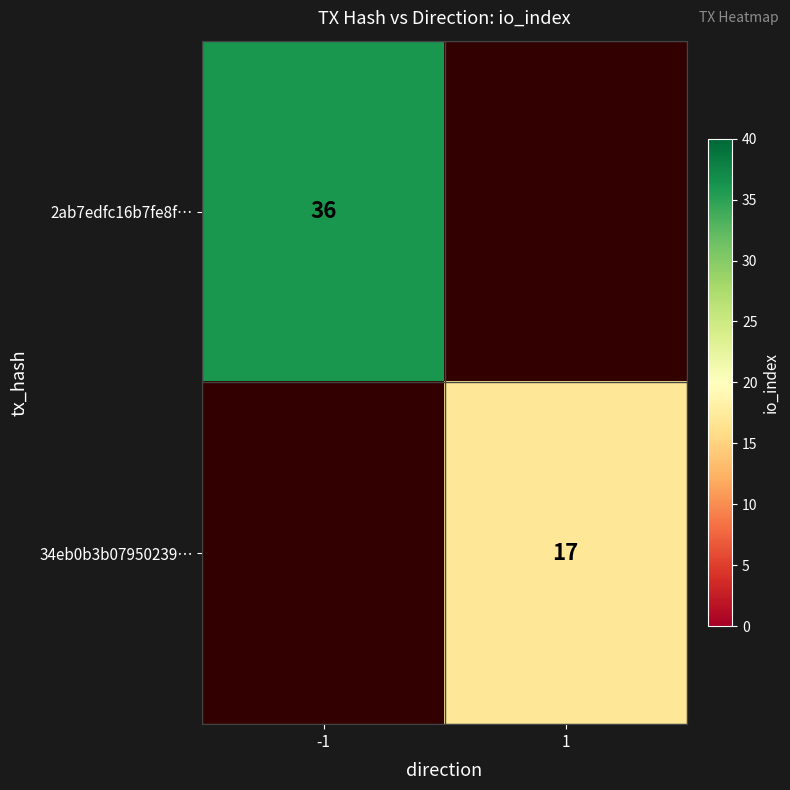

The 2ab7edfc16b7fe8f… series shows 57.5 at -1. True or false?

False